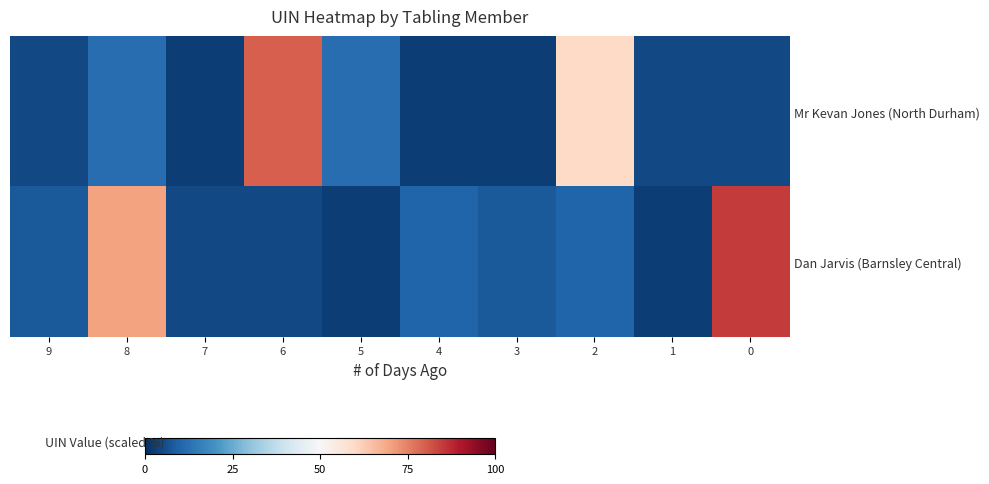

At how many categories does at least one series exceed 77?

2